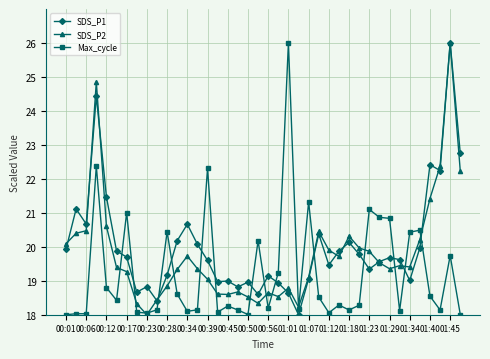

What is the average value of the SDS_P1 series?

20.0